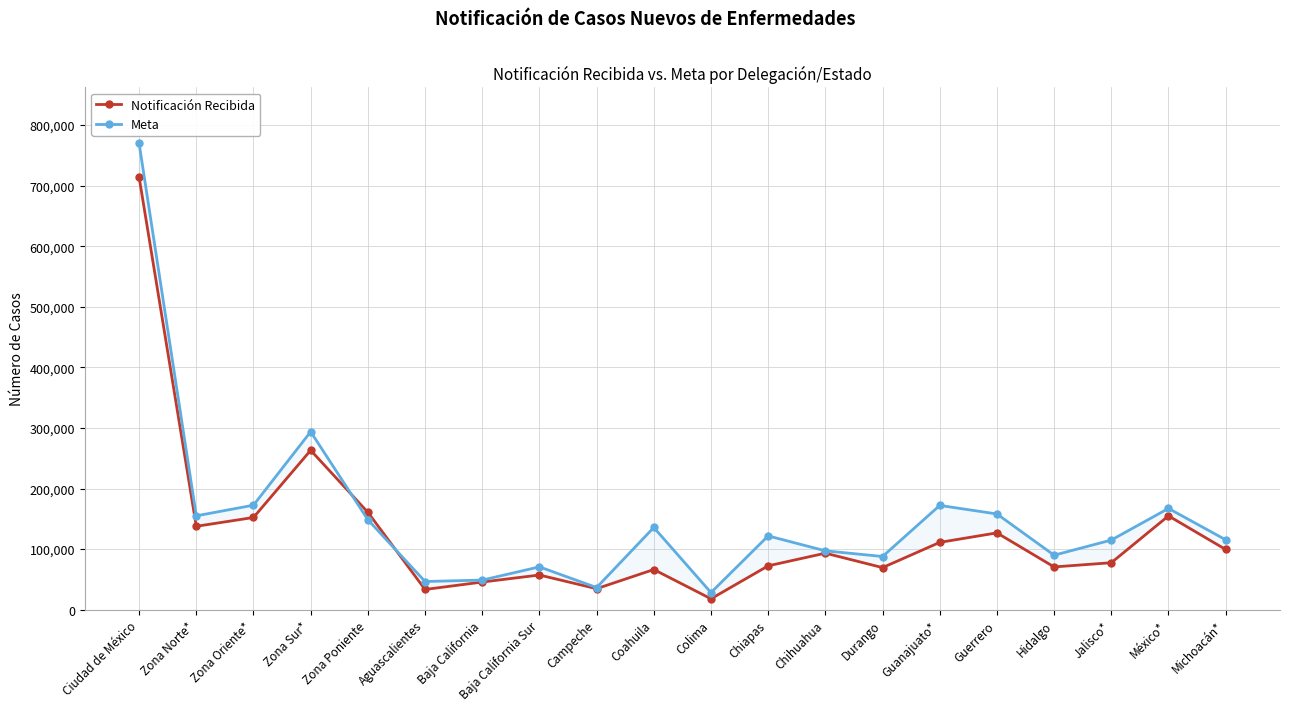

True or false: Meta has a value of 28247 at Colima.

True